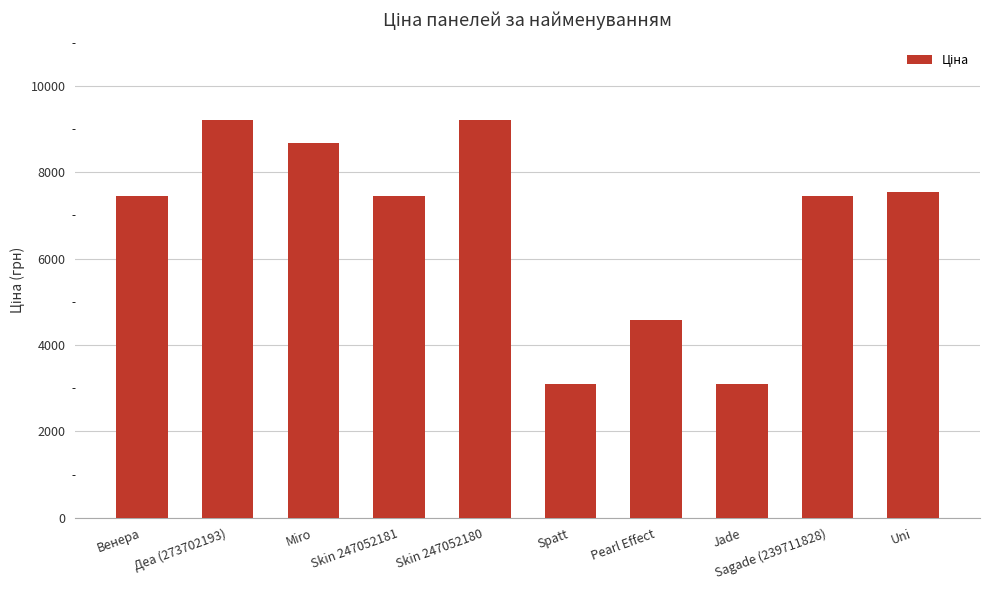

True or false: the data shows 7242.8 at Pearl Effect.

False